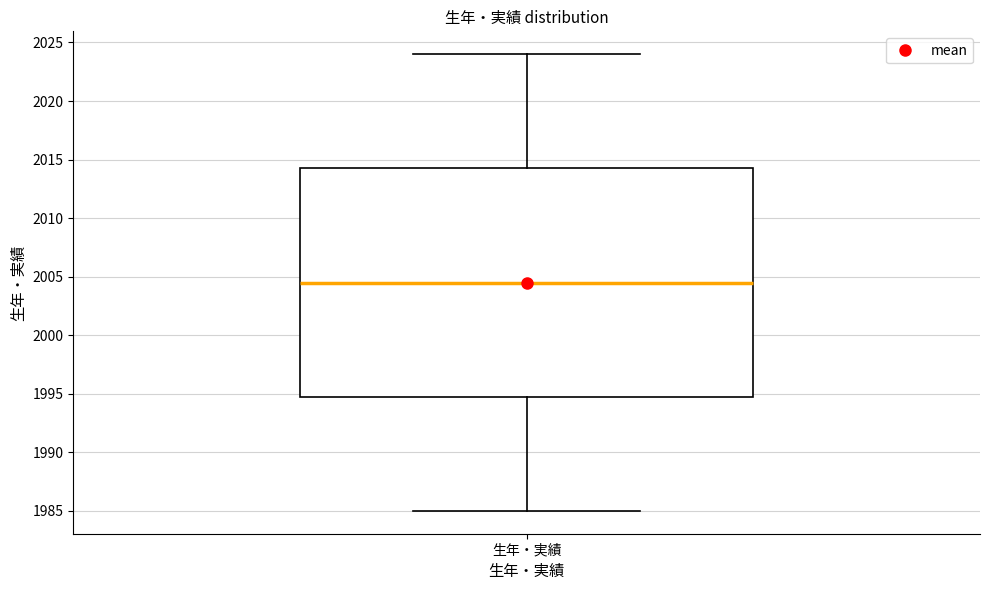

Where does the lower whisker of the box for 生年・実績 end on the y-axis? The values are not printed on the chart, so give them approximately, as read against the axis.

1985.0